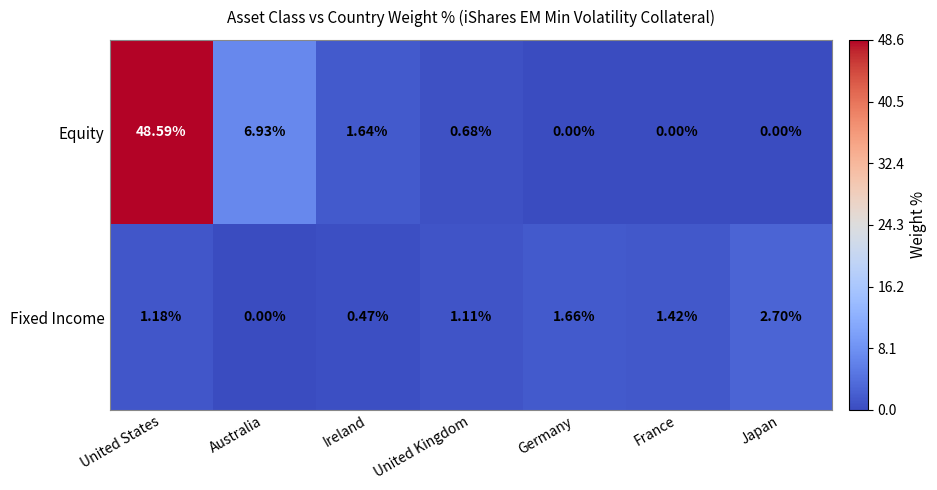

Which series has the largest range (max minus min)?

Equity